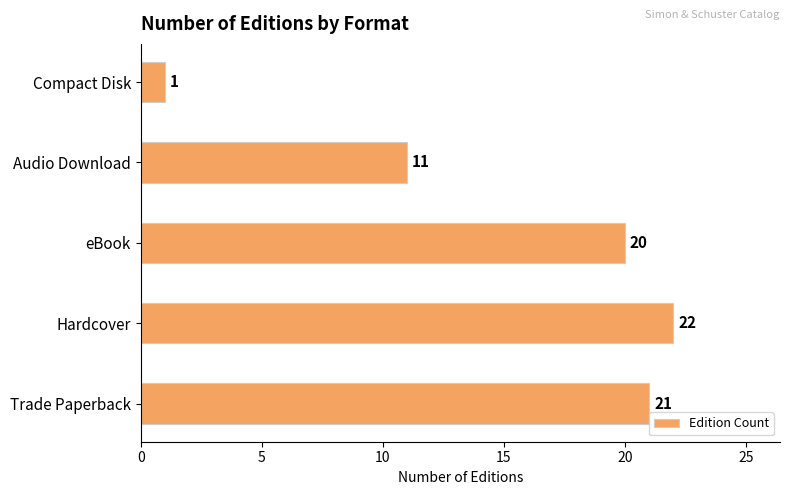

What is the change in value from Hardcover to Audio Download?

-11